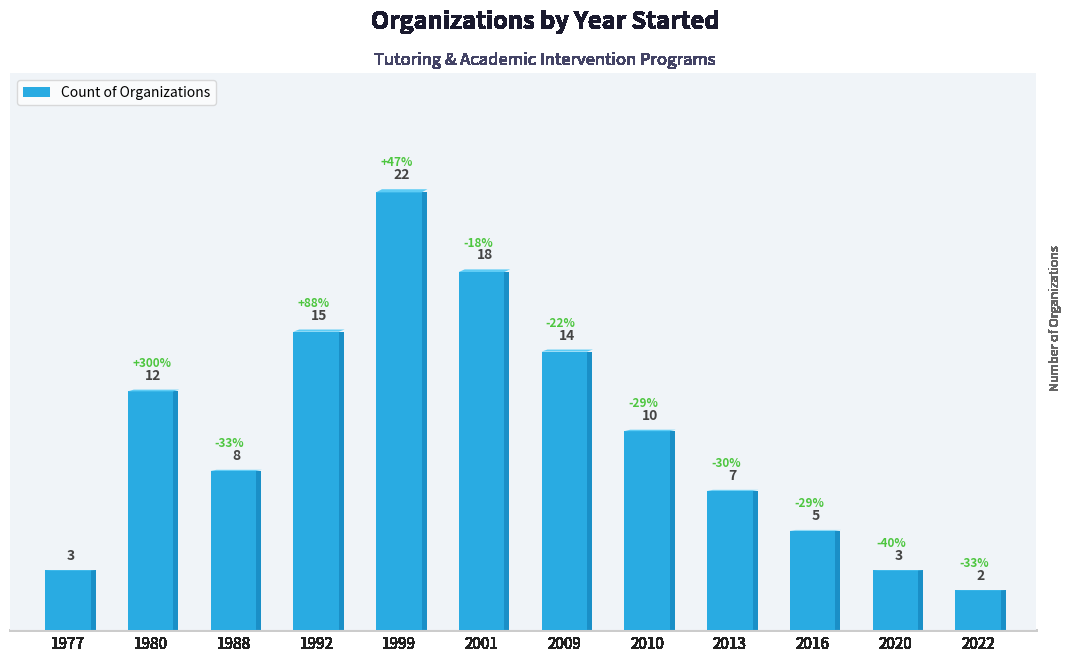

What is the approximate value at 2020?

3